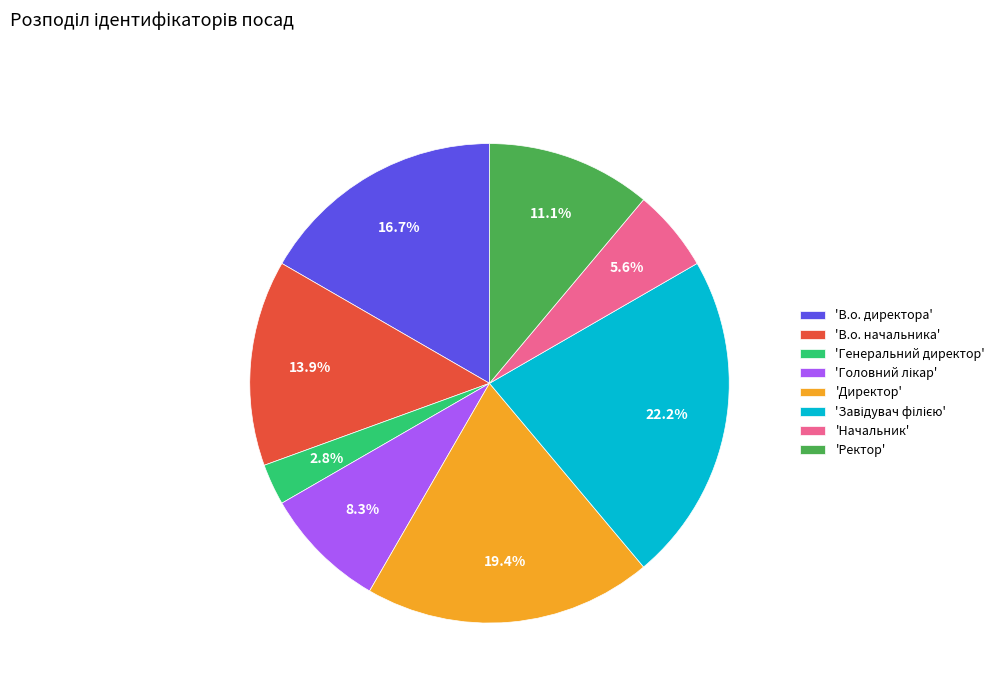

Is 'Начальник' the majority of the pie?

No